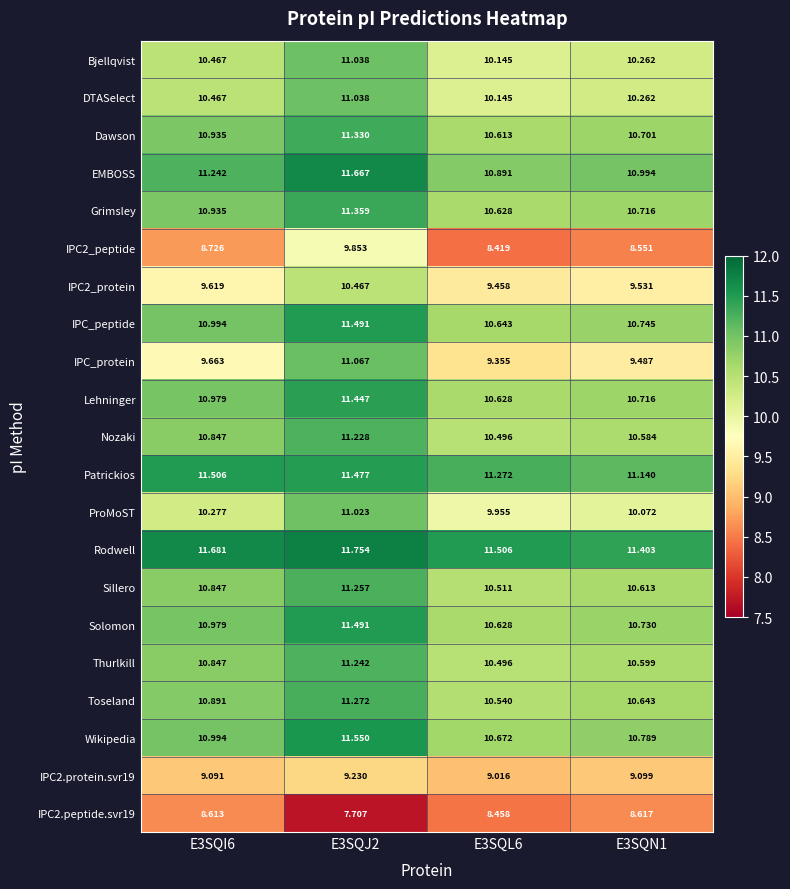

Is the value of Thurlkill at E3SQI6 greater than the value of Dawson at E3SQJ2?

No